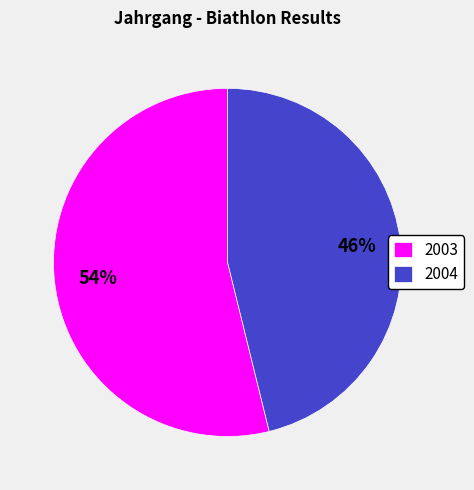

True or false: 2004 accounts for 46% of the total.

True